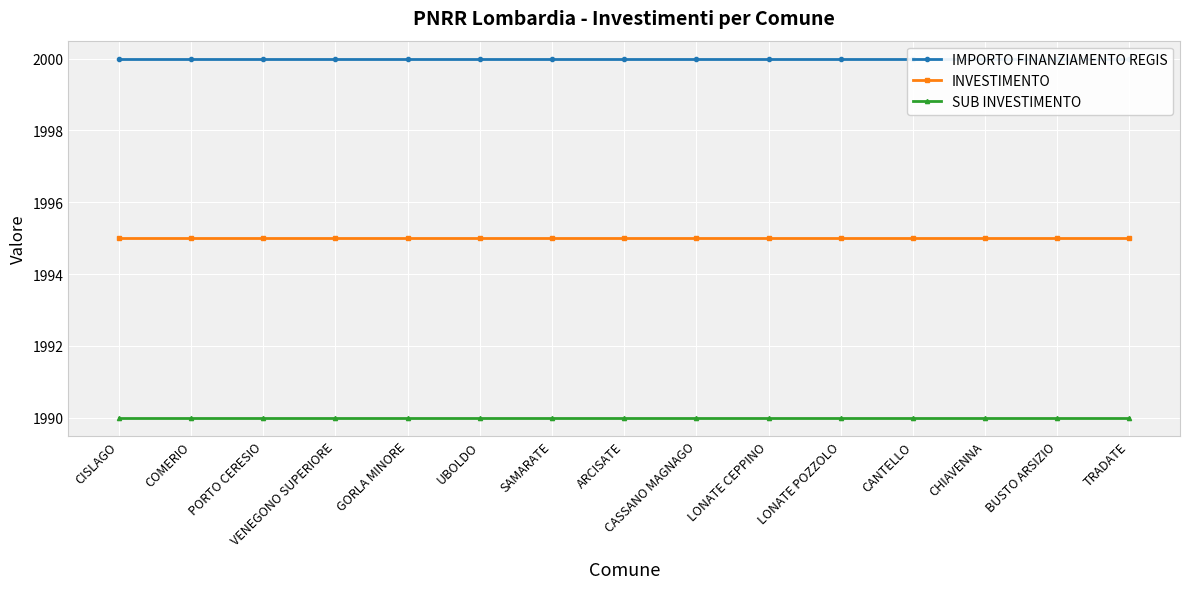

True or false: SUB INVESTIMENTO and IMPORTO FINANZIAMENTO REGIS intersect in this chart.

False